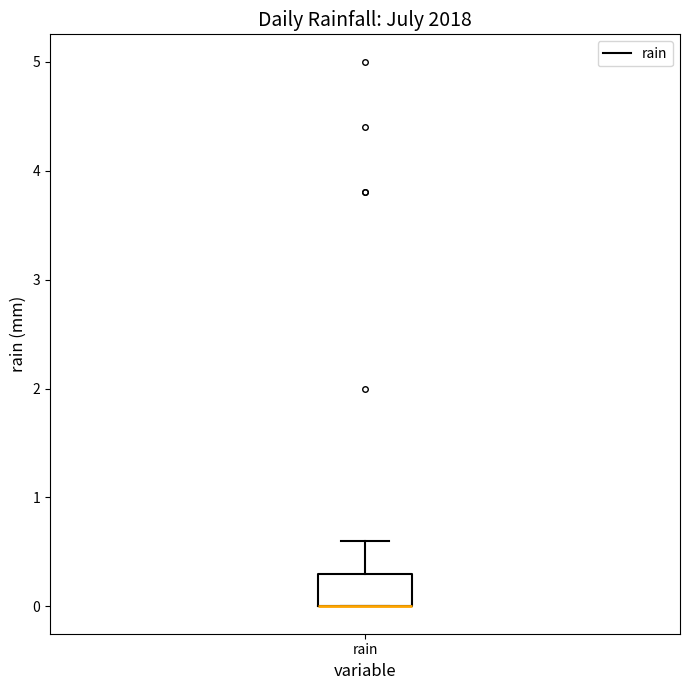

Read this box plot against the y-axis: the position of the median line, the range covered by the box, and the ends of both whiskers. The values are not printed on the chart, so give them approximately, as read against the axis.

median 0.0 (drawn on the box's lower edge), box 0.0 to 0.3, whiskers 0.0 to 0.6